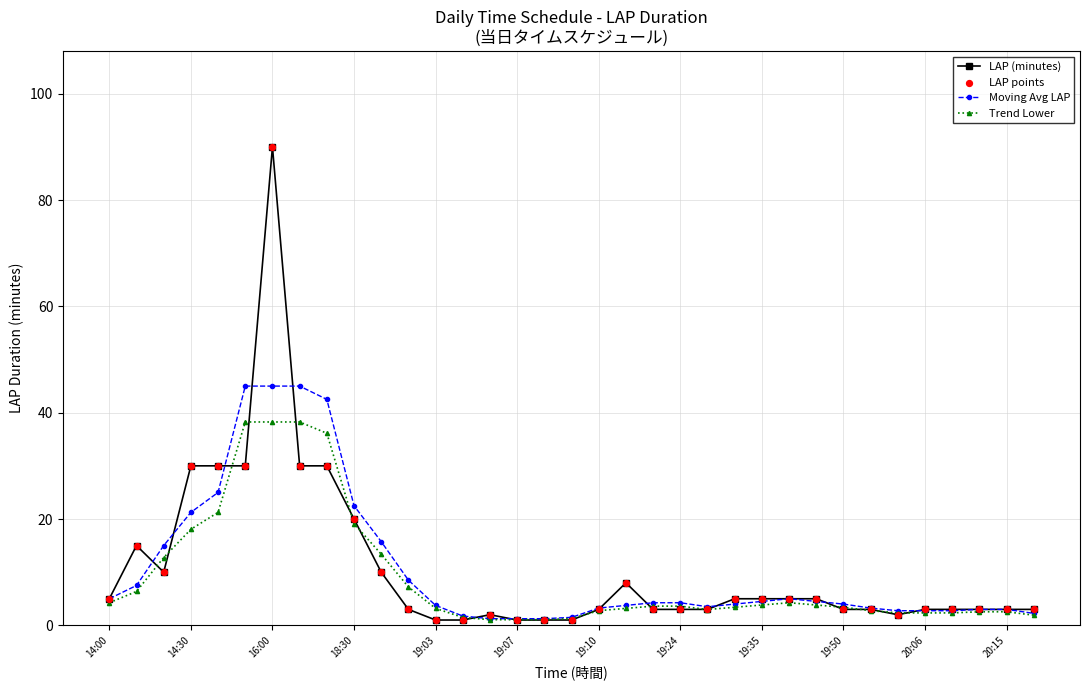

What is the value of the Trend Lower point at the 23rd from the left?

3.0